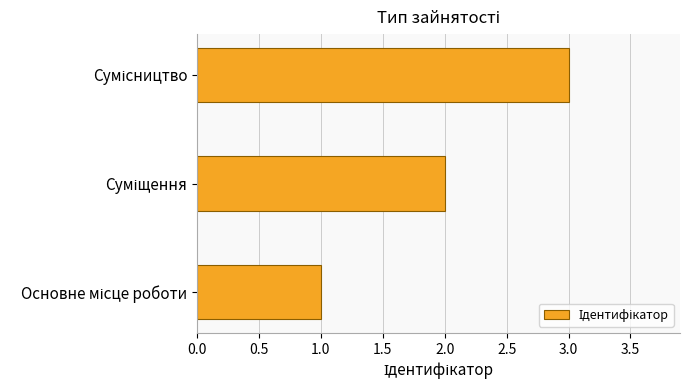

Count the values in the range 1 to 3.

3